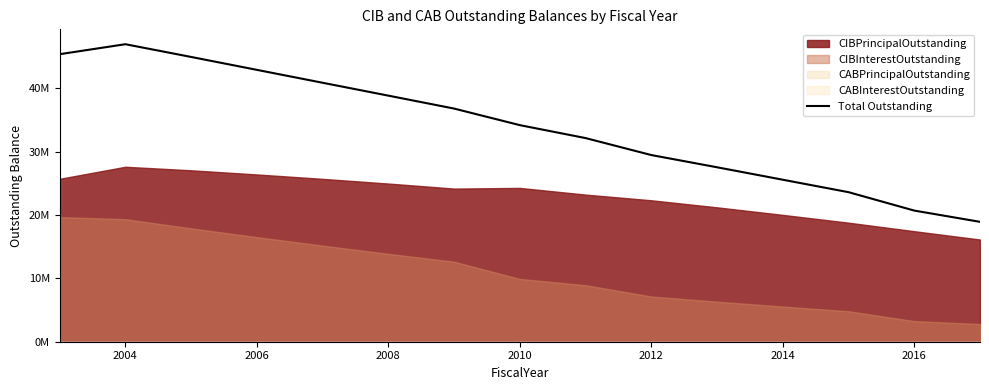

How many values are below 34177766?

7